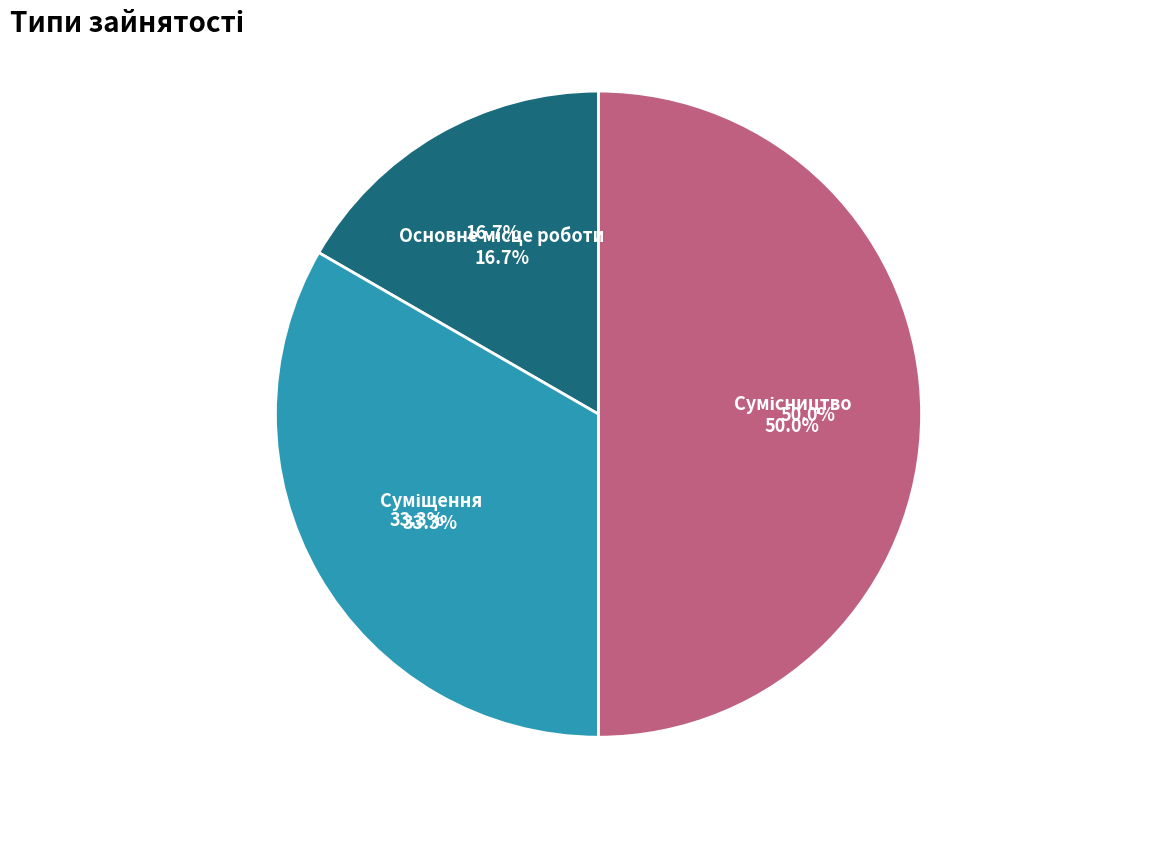

Between Суміщення and Основне місце роботи, which is larger?

Суміщення